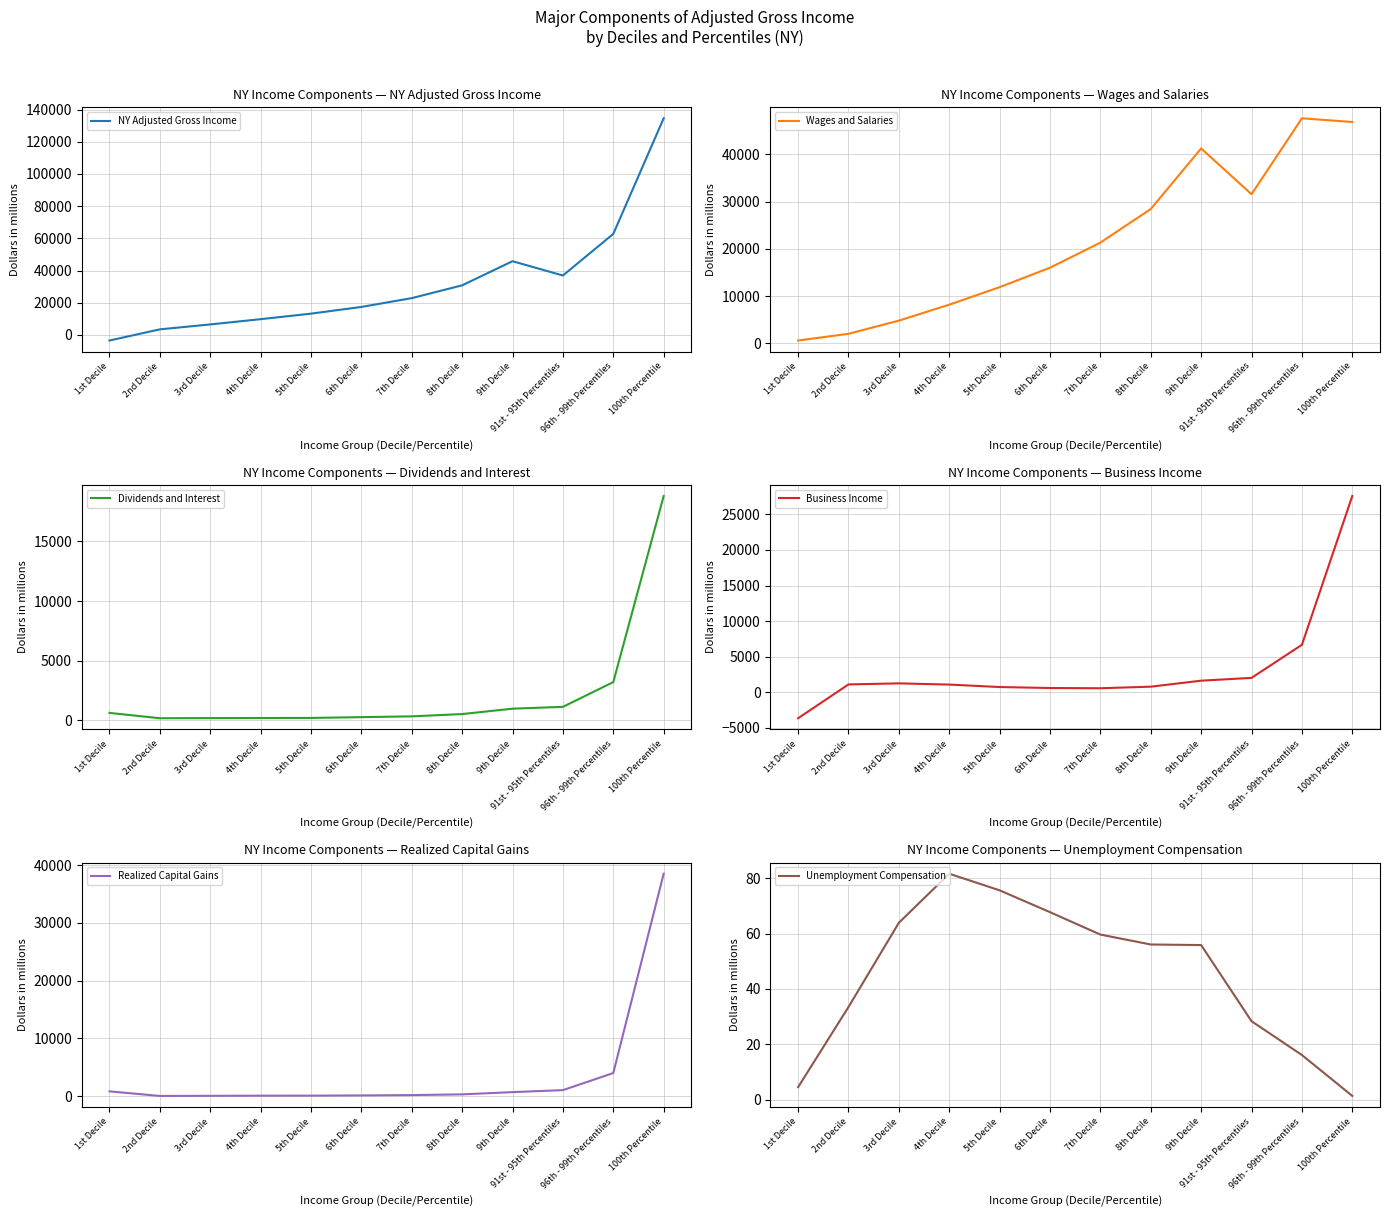

How many series are shown in this chart?

6